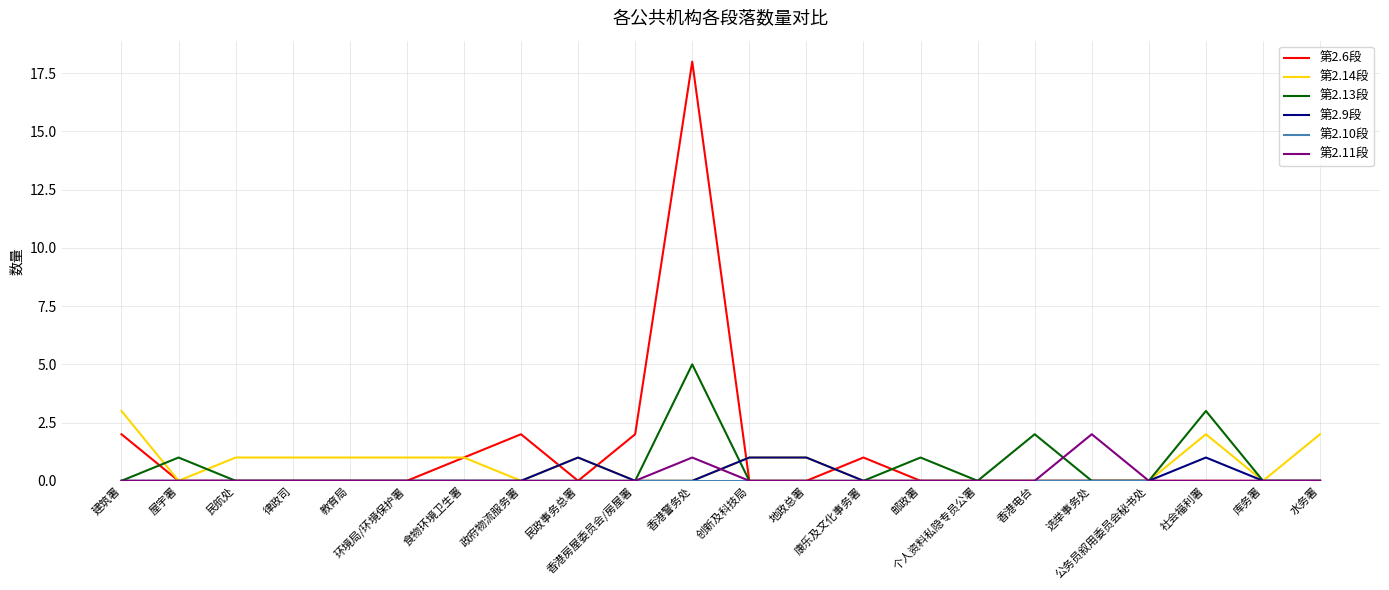

What is the maximum value shown in the chart?

18